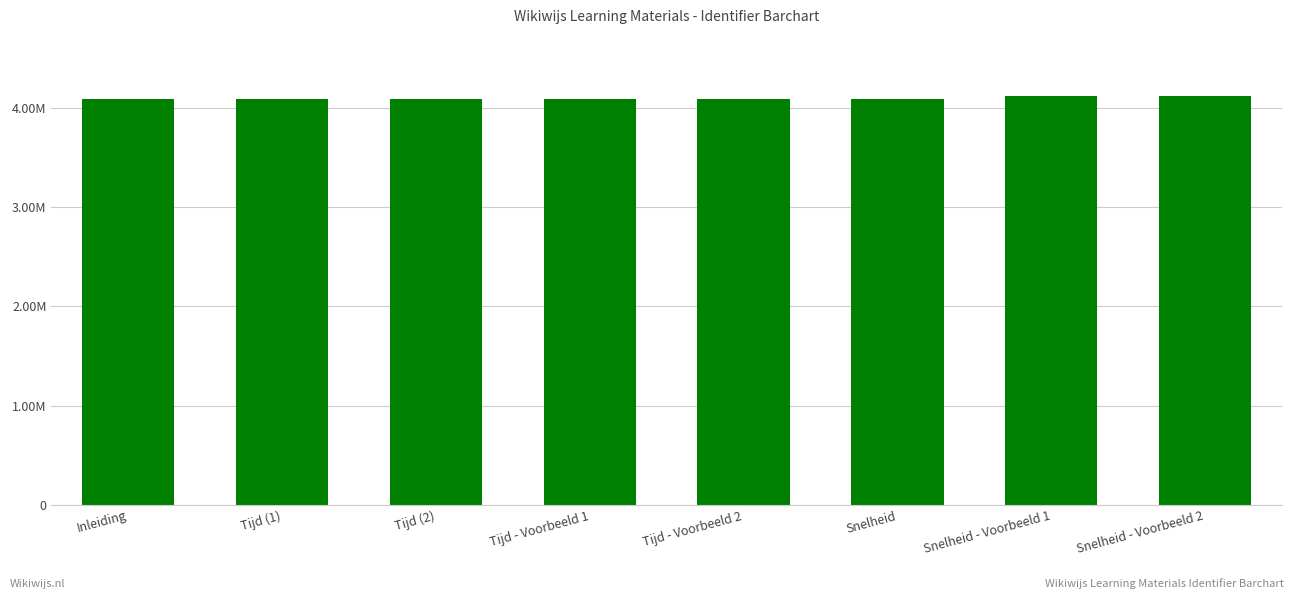

The value at Inleiding is 6652488. True or false?

False